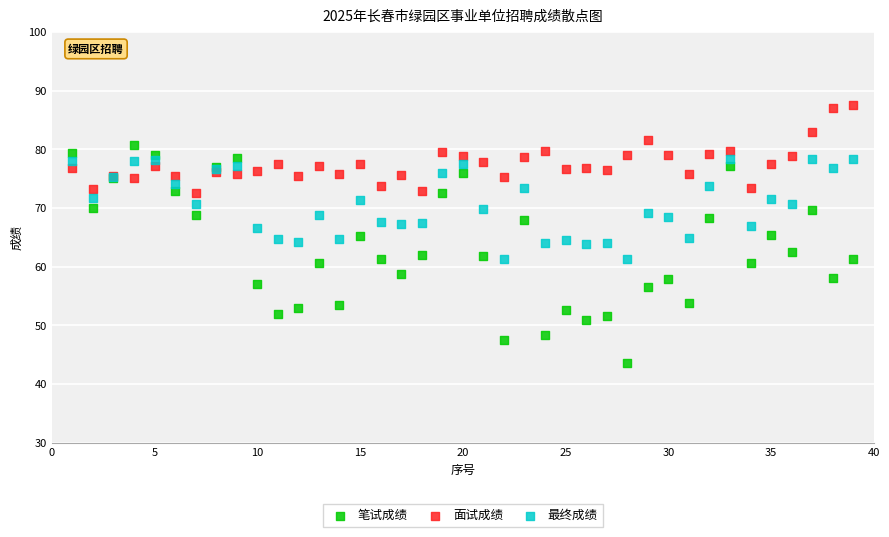

Which series reaches the minimum Y coordinate?

笔试成绩